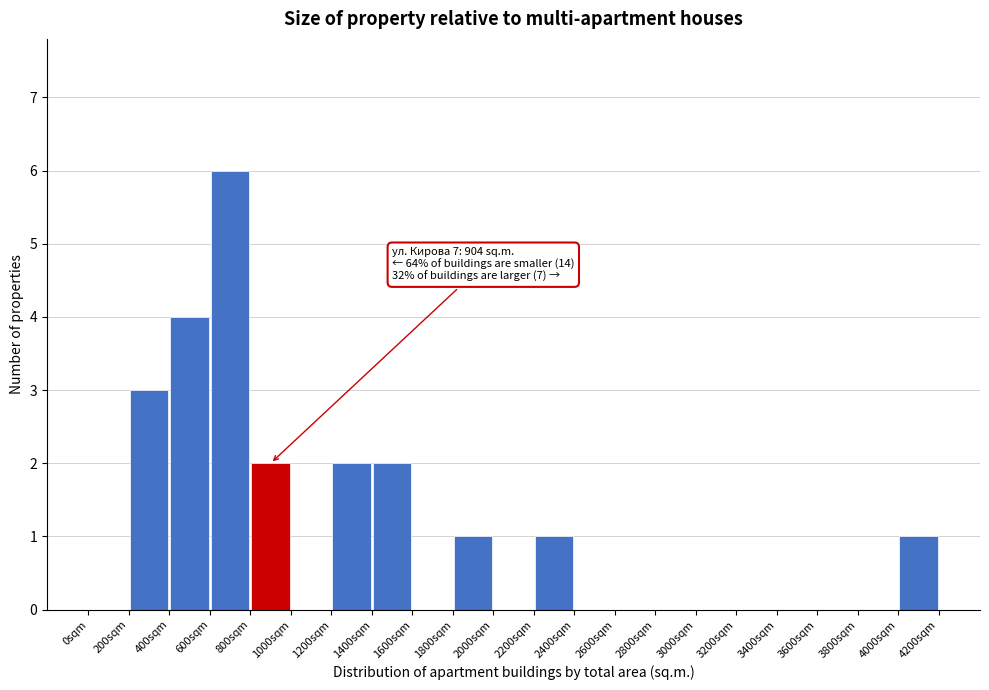

Which range on the x-axis has the tallest bar?

600 to 800